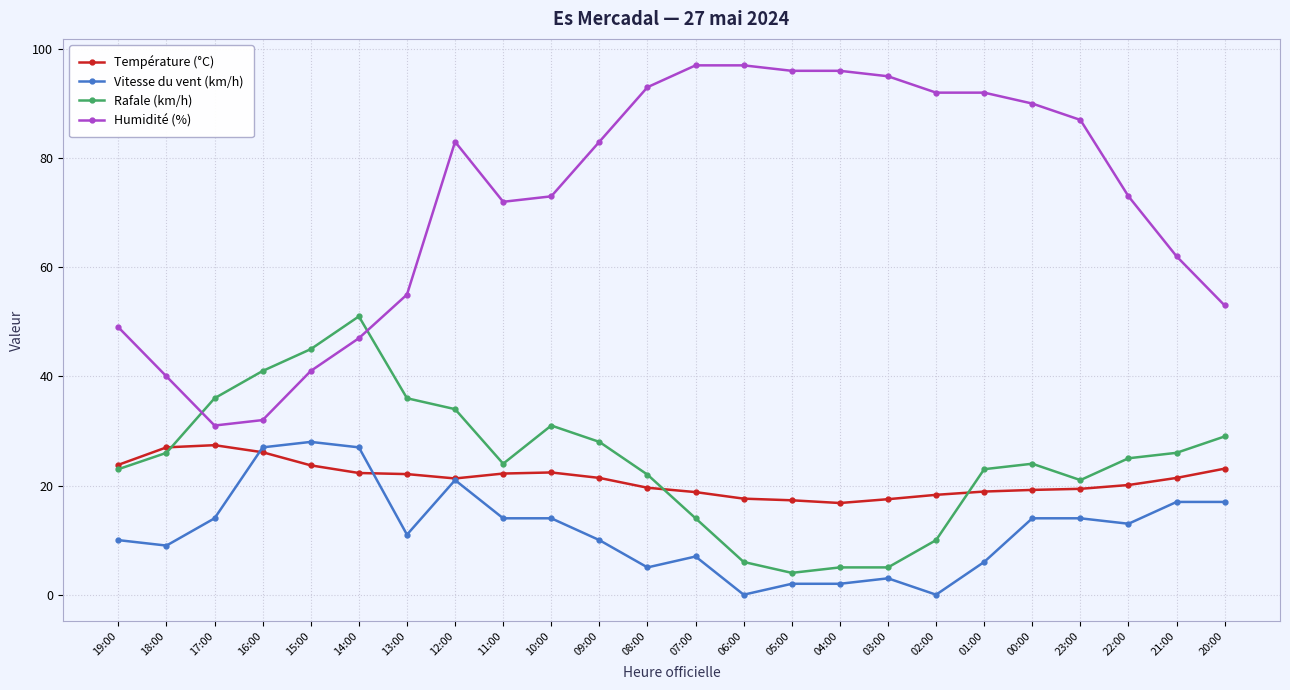

What is the label of the 14th point from the left?

06:00